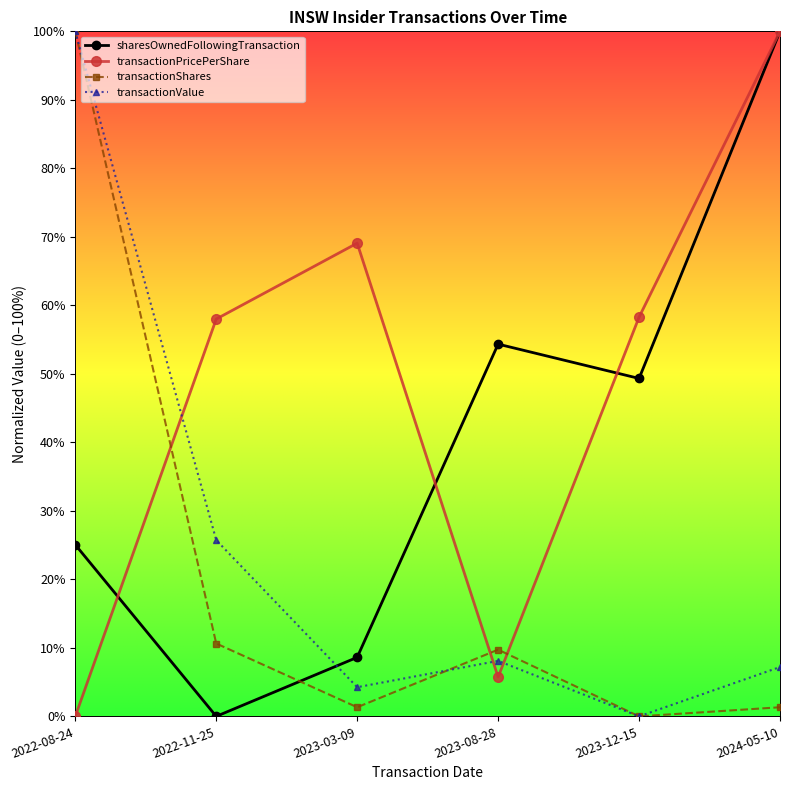

What is the label of the 6th point from the left?

2024-05-10